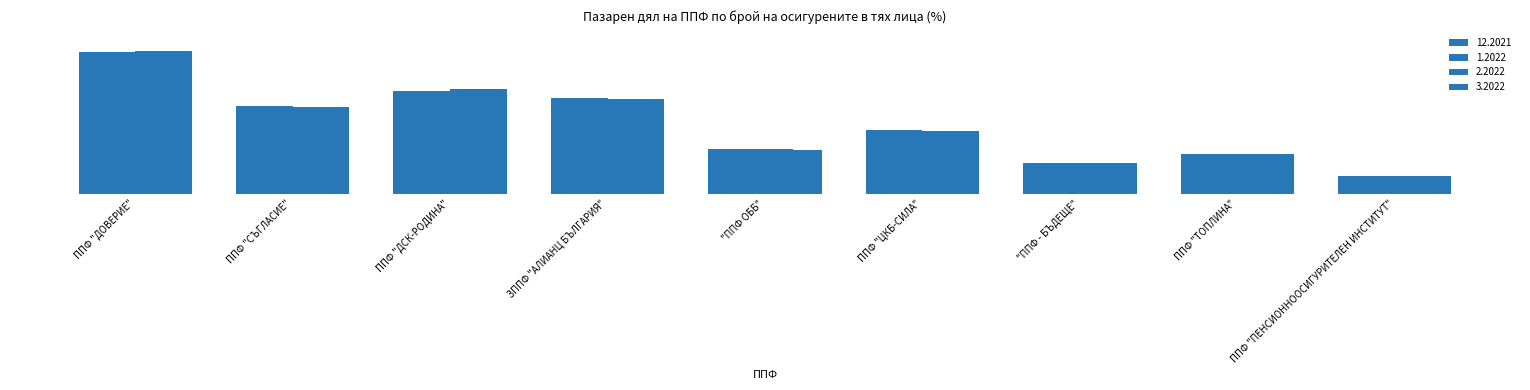

What is the sum of the 2.2022 values at "ППФ ОББ" and ППФ "ЦКБ-СИЛА"?

17.2